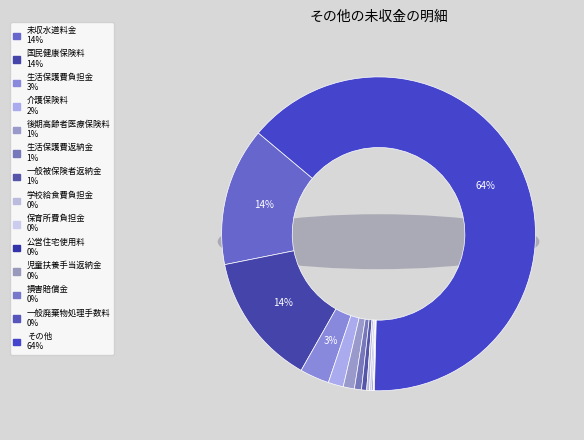

The 生活保護費返納金 slice represents 1% of the pie. True or false?

True